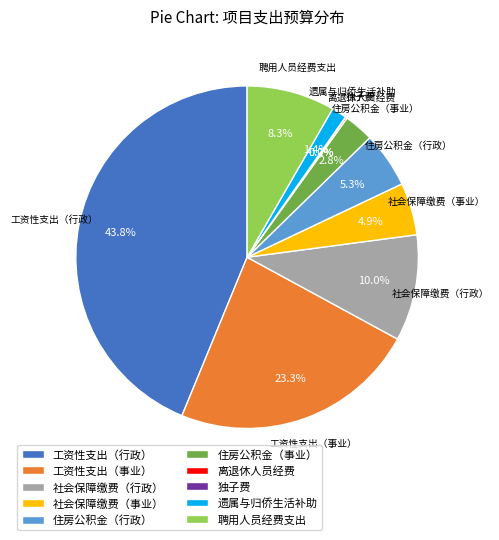

What percentage is NOT represented by 社会保障缴费（行政）?

90.0%